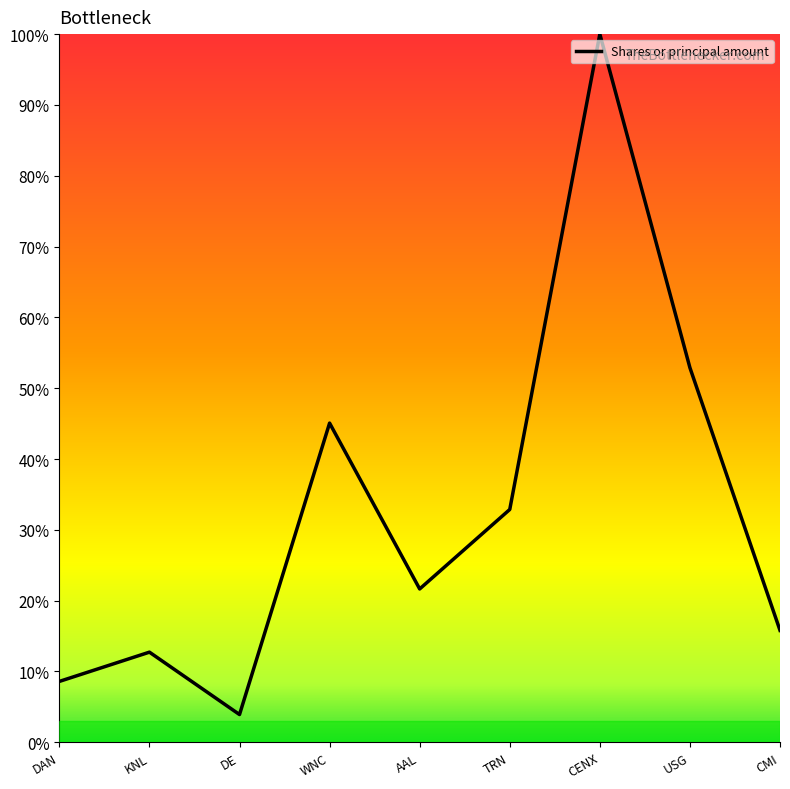

At which label does the data first exceed 21?

WNC